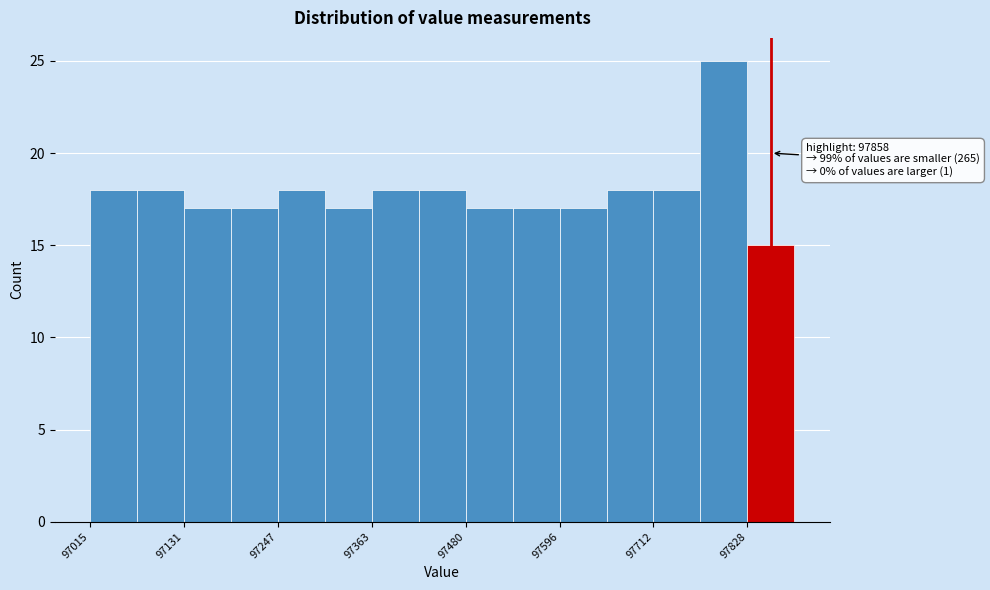

Around what value on the x-axis is the tallest bar? Give the approximate position of its centre, as read against the axis.

97800